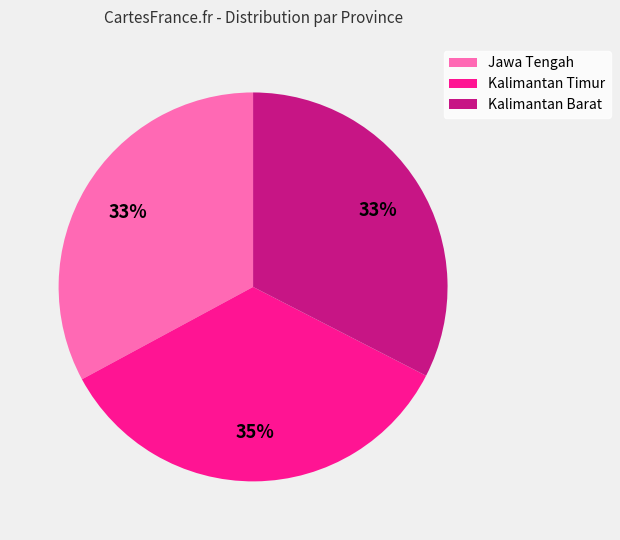

True or false: Kalimantan Barat accounts for 26% of the total.

False